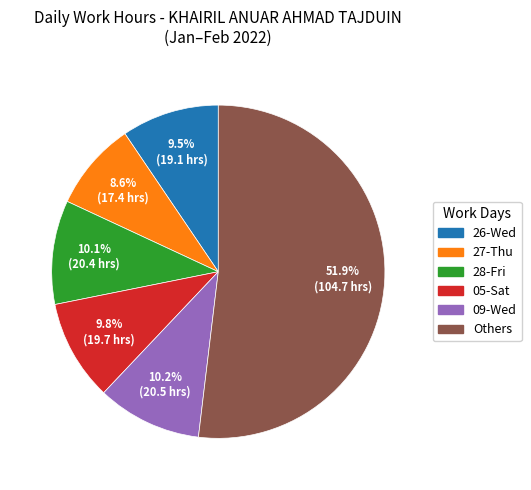

Does any single category account for the majority?

Yes